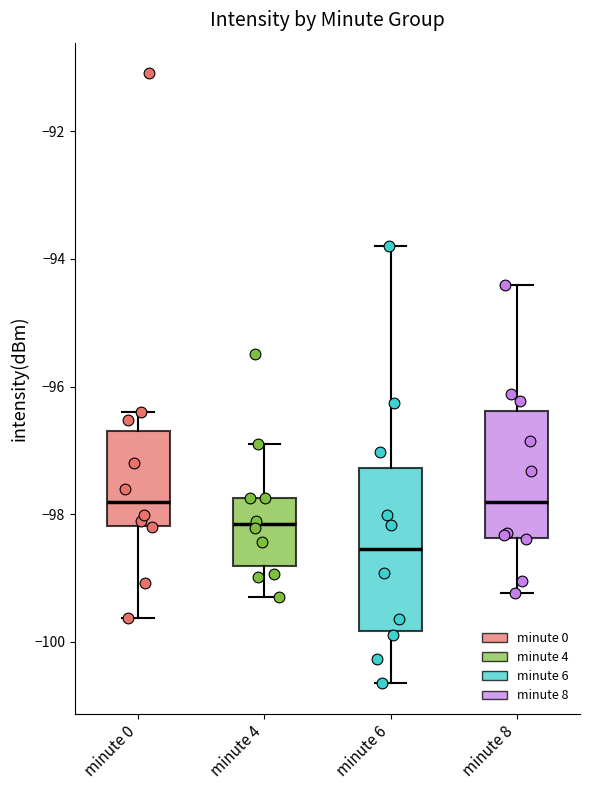

Reading left to right, transcribe this box plot: for each box, give where its median line is, the range the box spans, and where its two whiskers end, as read against the y-axis. The values are not printed on the chart, so give them approximately, as read against the axis.

minute 0: median -97.8, box -98.2 to -96.6, whiskers -99.6 to -96.4
minute 4: median -98.2, box -98.8 to -97.8, whiskers -99.4 to -97.0
minute 6: median -98.6, box -99.8 to -97.2, whiskers -100.6 to -93.8
minute 8: median -97.8, box -98.4 to -96.4, whiskers -99.2 to -94.4